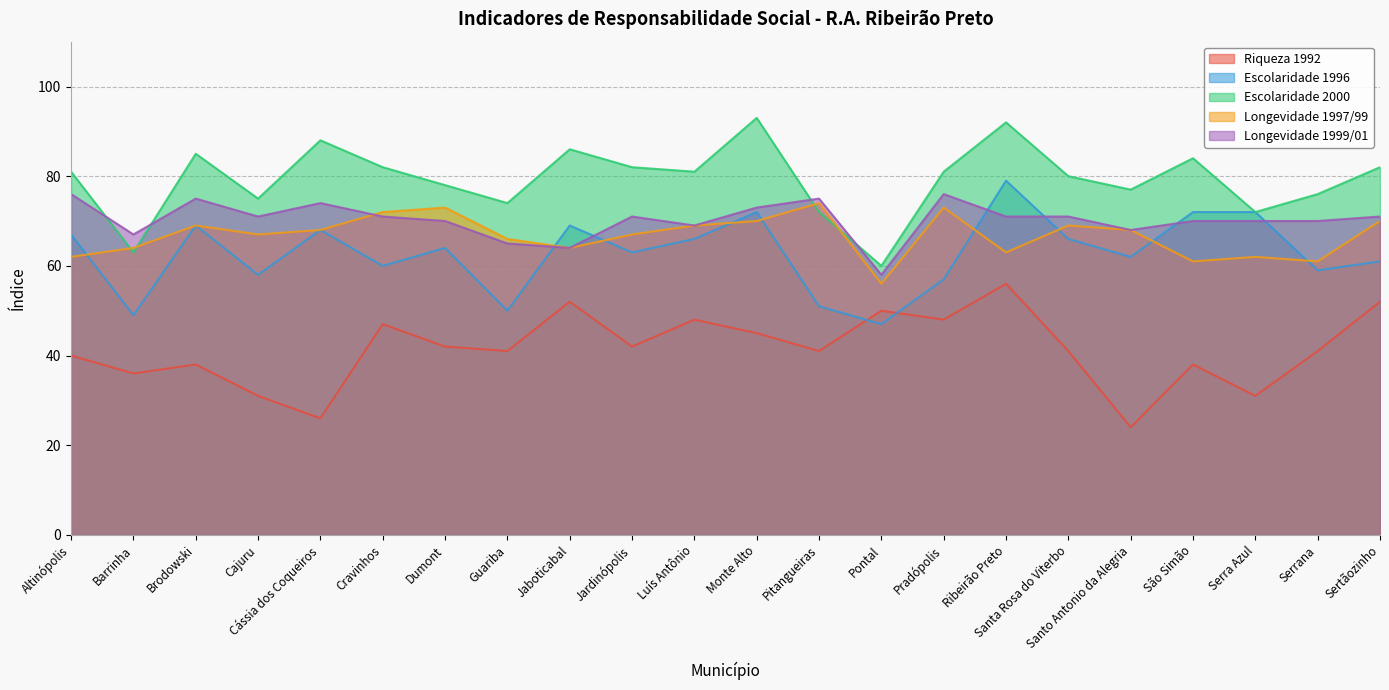

How many intersections are there between Escolaridade 1996 and Longevidade 1999/01?

6